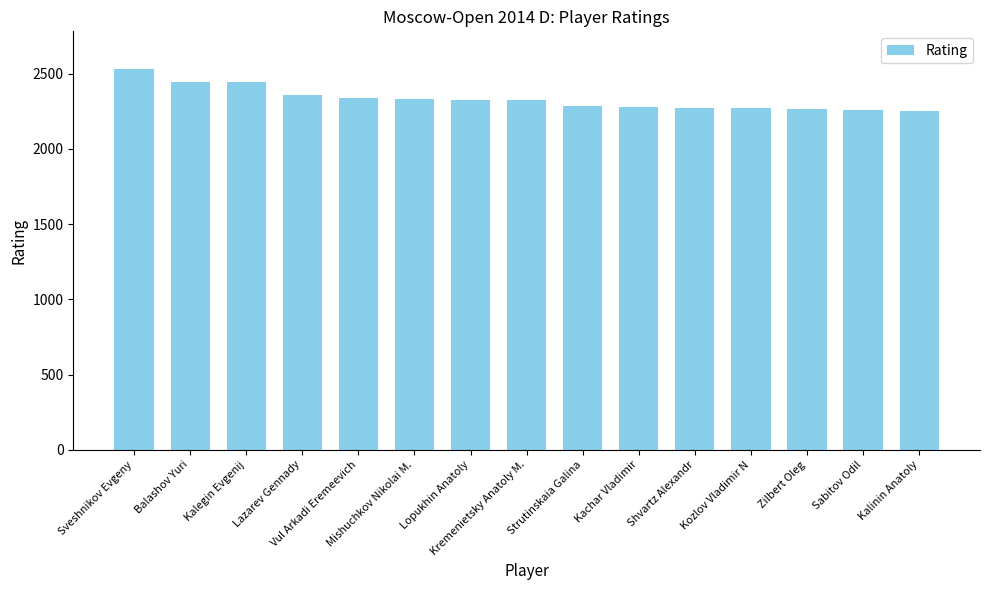

What is the difference between the maximum and minimum values?

278